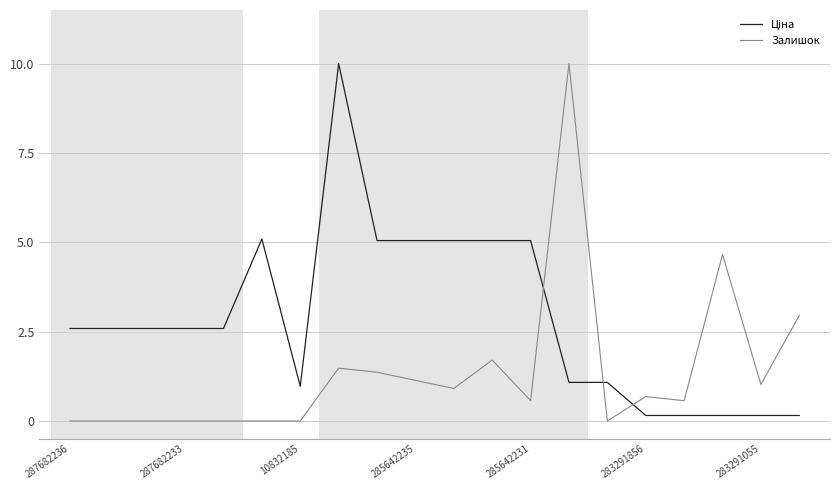

What is the difference between the maximum and minimum values in the Залишок series?

10.0